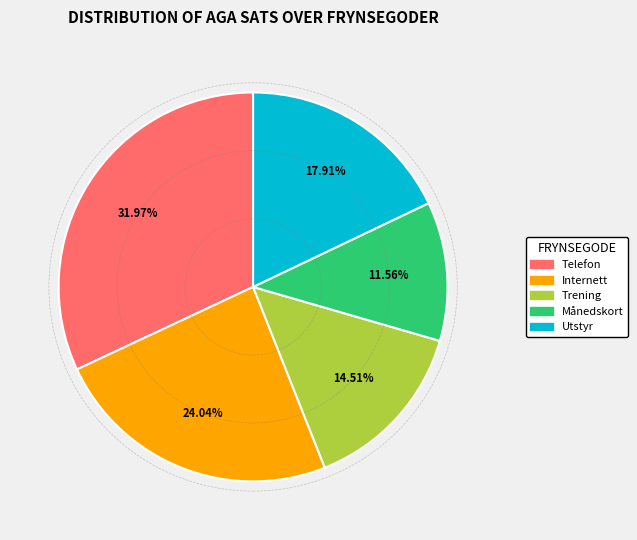

Is there any slice that represents more than half of the pie?

No